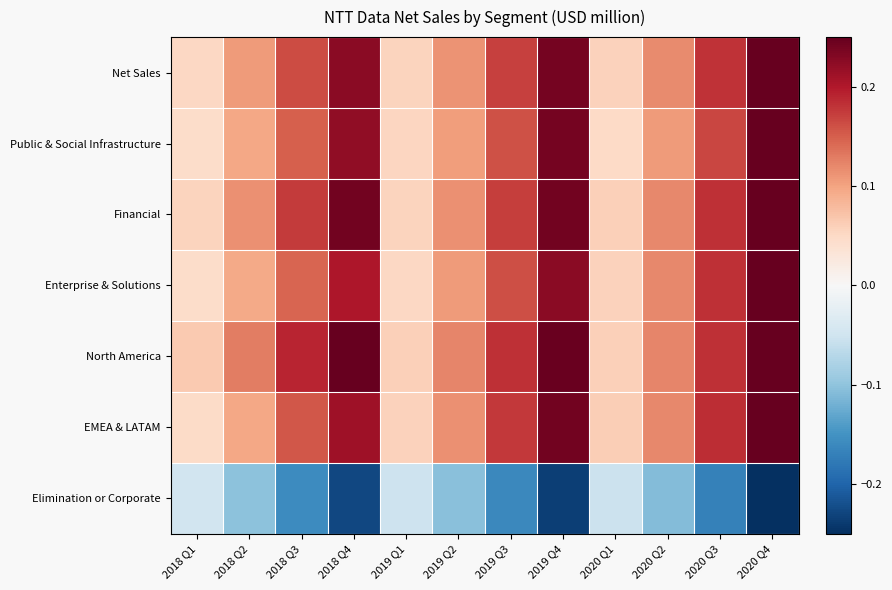

At which category does the chart reach its peak across all series?

2020 Q4